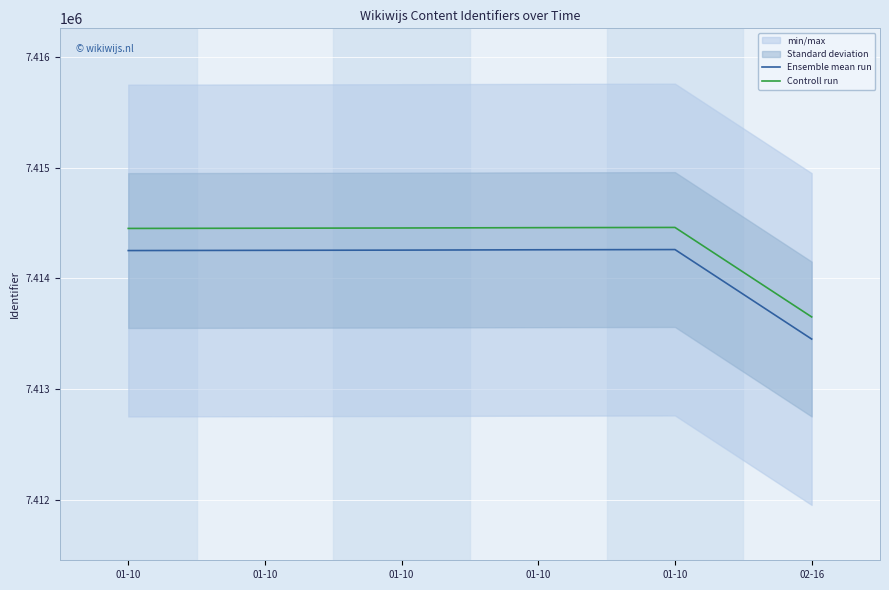

Is the value of Ensemble mean run at 01-10 greater than the value of Controll run at 01-10?

No